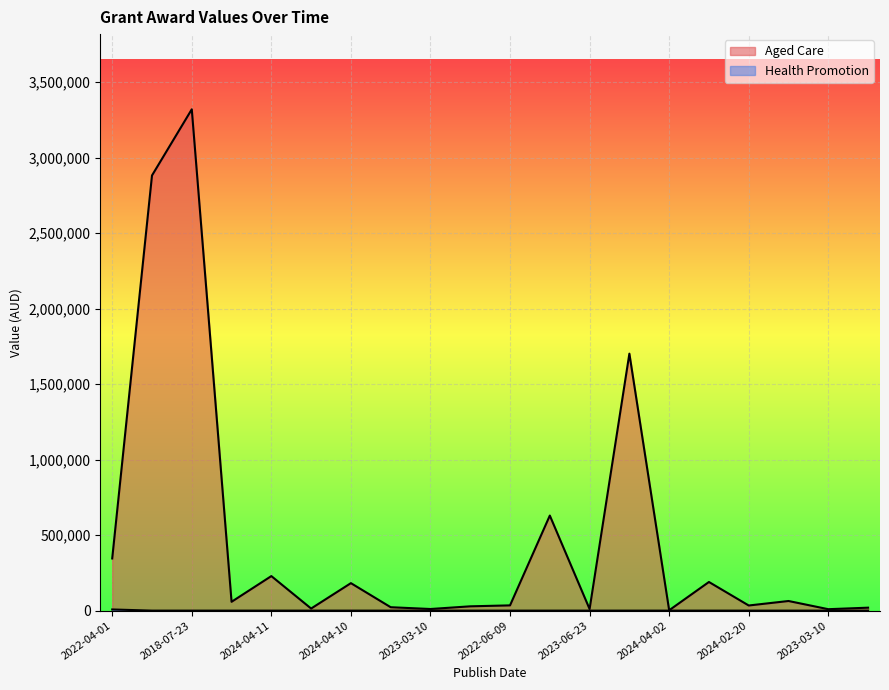

The Health Promotion series shows 0.0 at 2020-07-16. True or false?

True